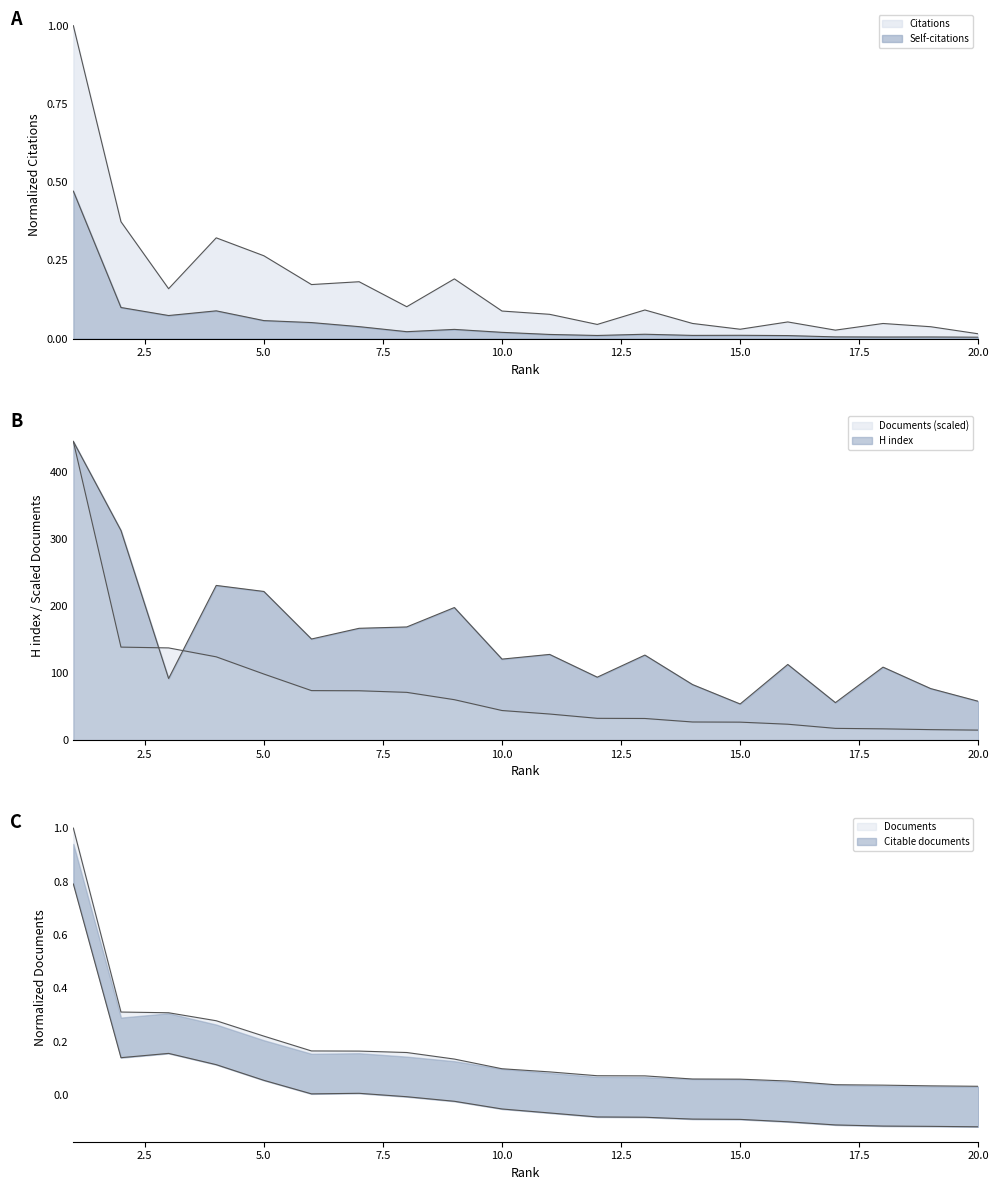

True or false: Self-citations and Documents intersect in this chart.

False